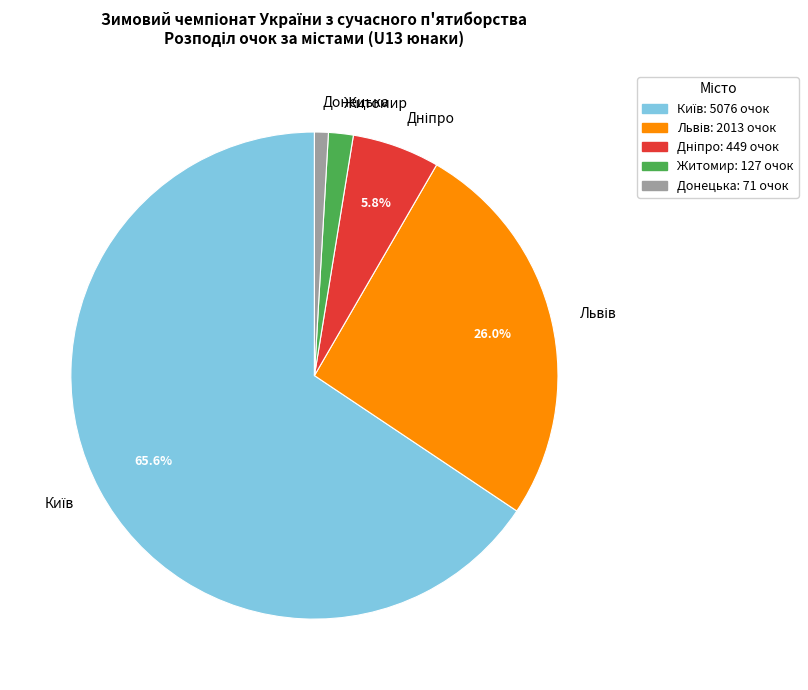

Which slice is the smallest?

Донецька